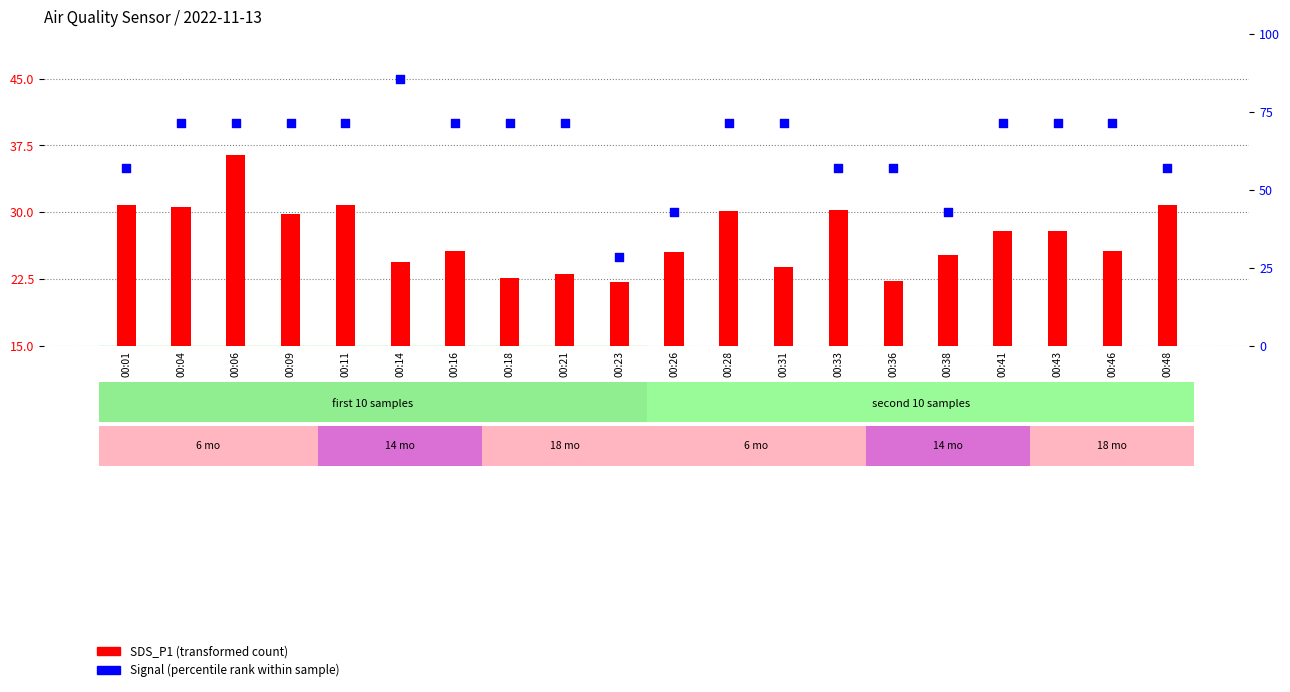

At how many categories does at least one series exceed 49?

17